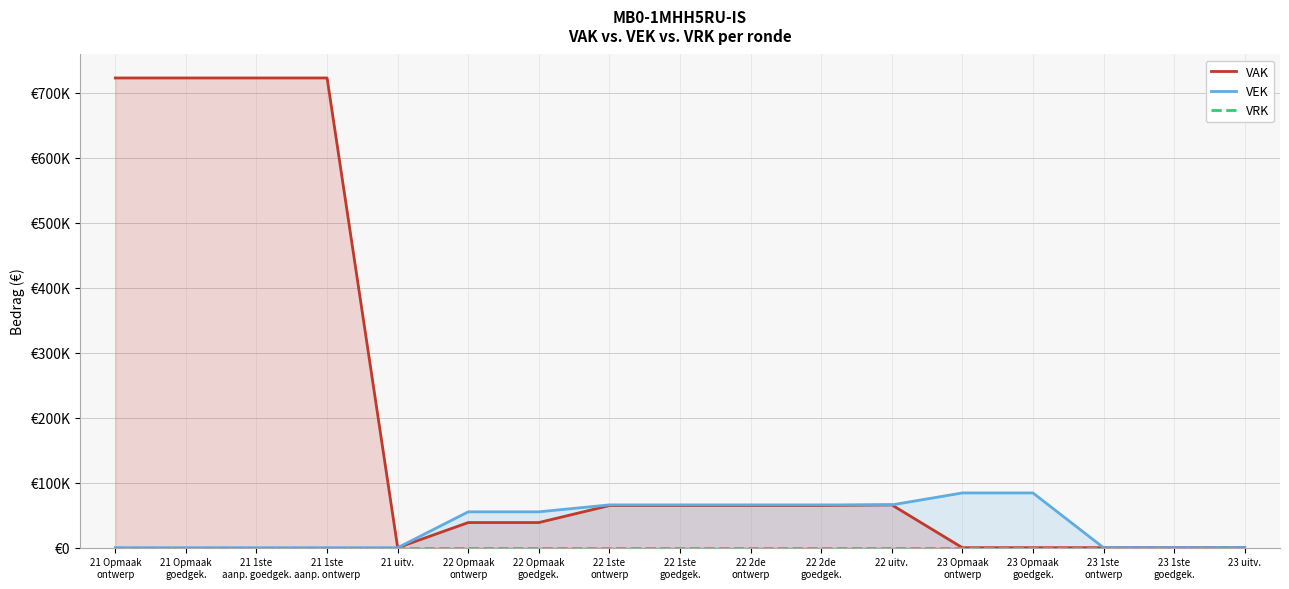

What is the total value across all series at 22 1ste
goedgek.?

130628